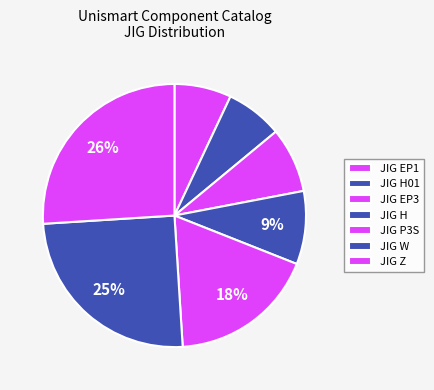

Which category has the biggest portion of the pie?

JIG Z